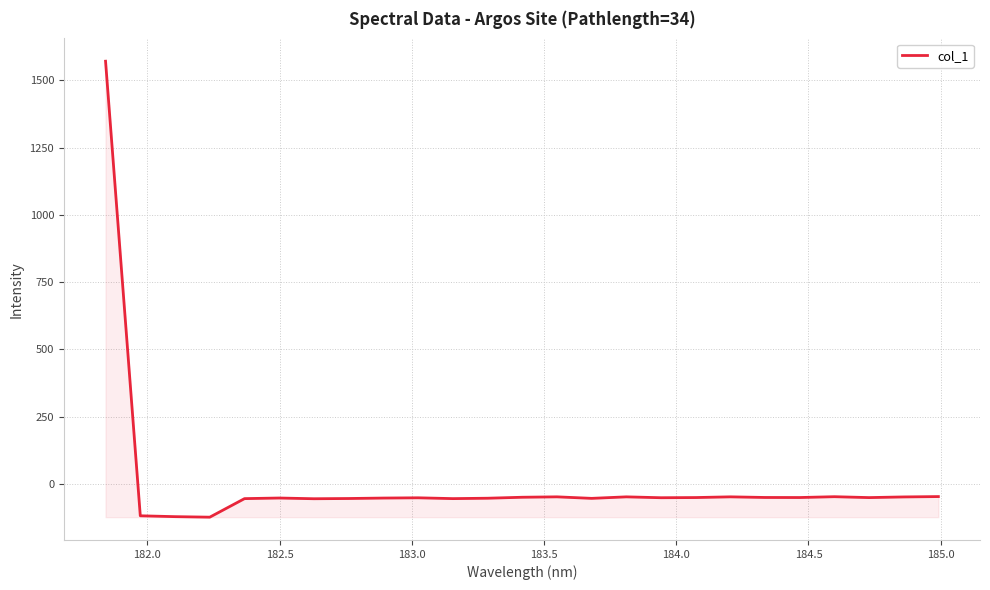

What is the greatest value displayed?

1571.3